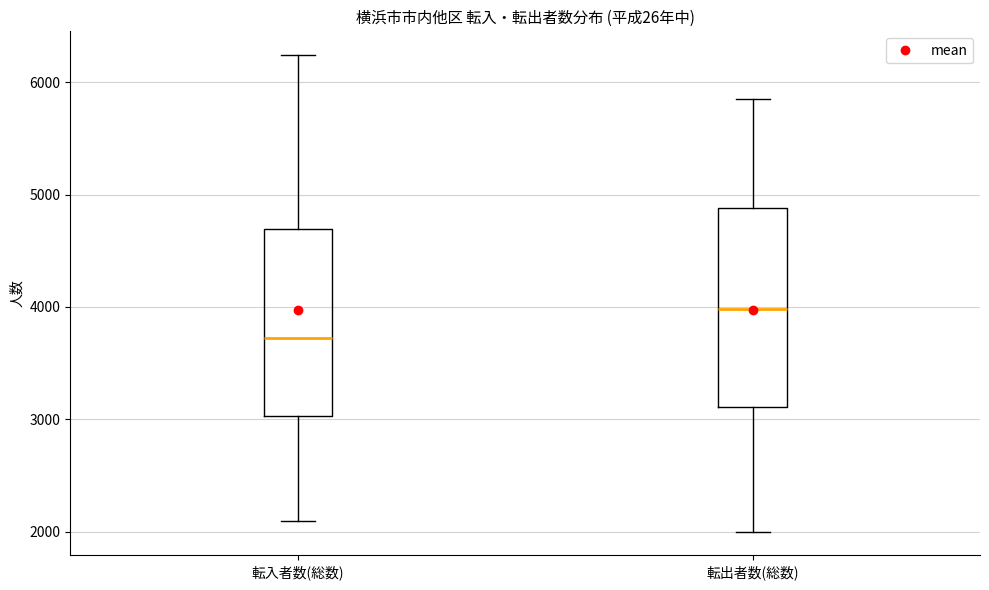

Which box is the tallest, from its lower edge to its upper edge?

転出者数(総数)